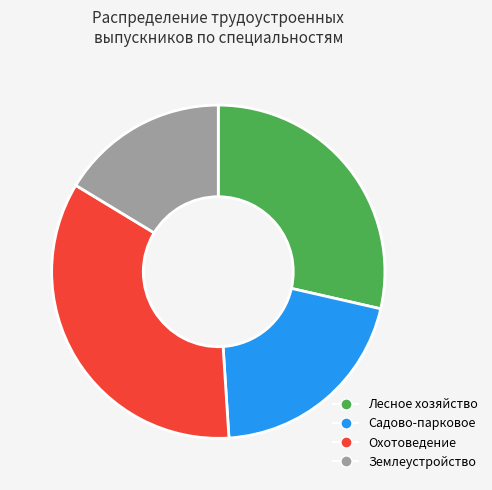

How many segments does this pie chart have?

4